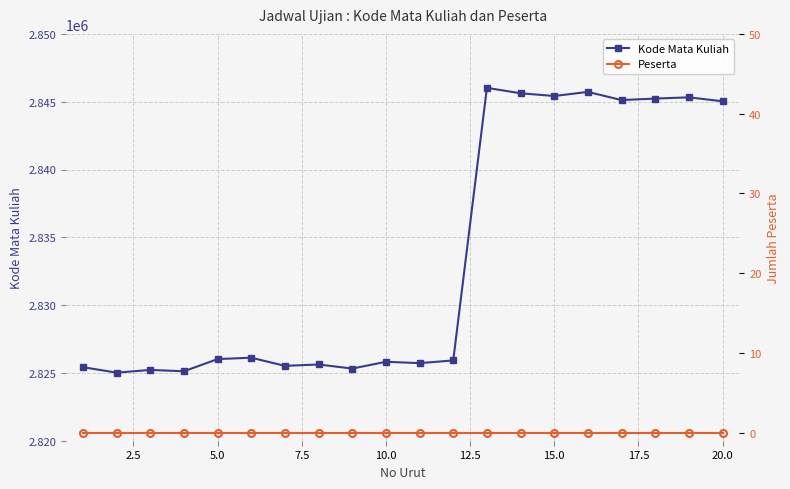

How many lines are shown in the chart?

2